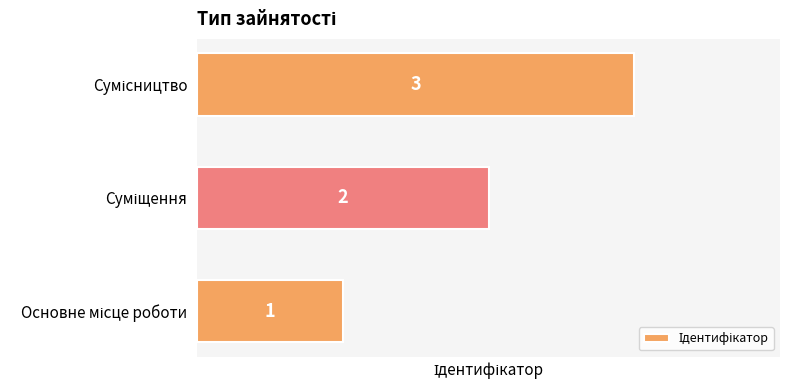

Count the values in the range 1 to 3.

3